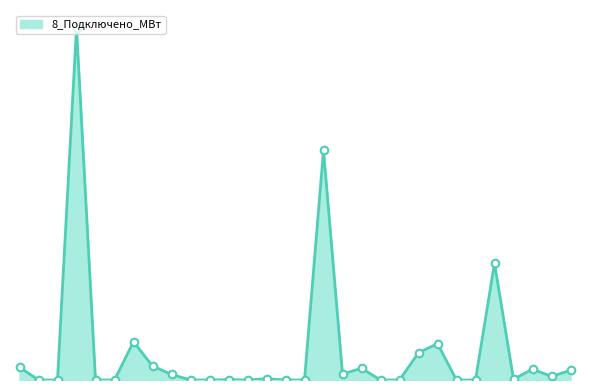

Is this an area chart (filled region under the line)?

Yes